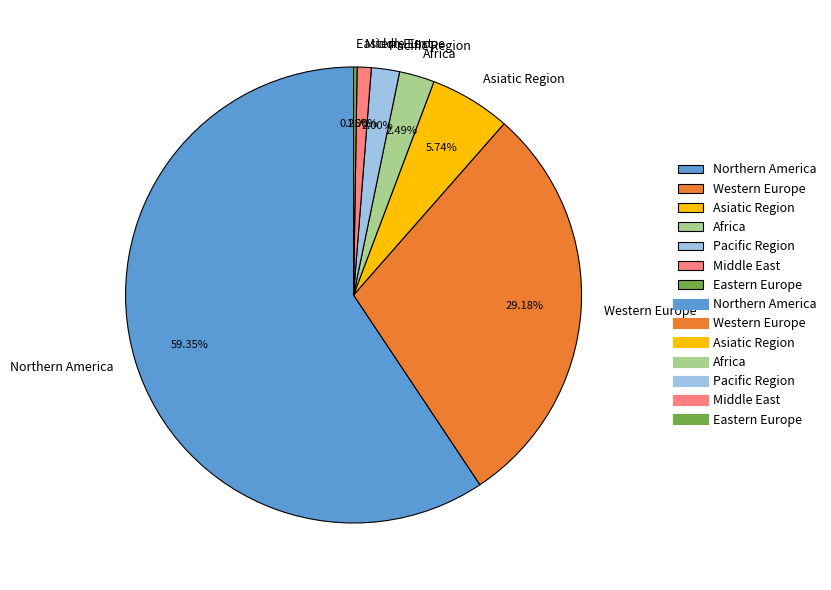

What percentage is NOT represented by Western Europe?

70.8%